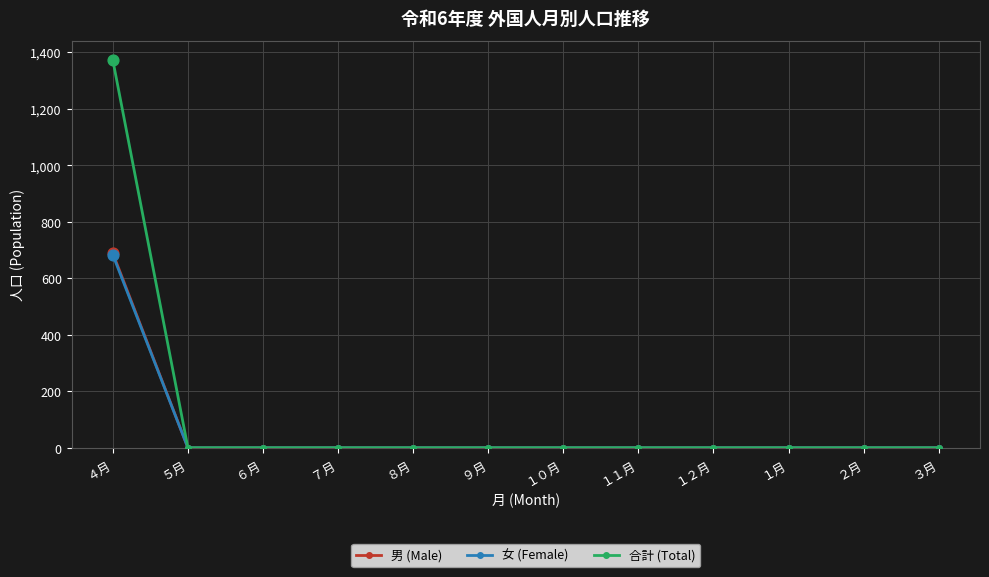

Is the value of 合計 (Total) at ９月 greater than the value of 男 (Male) at ４月?

No